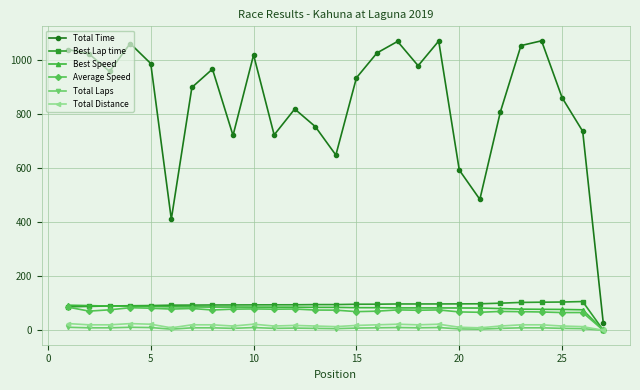

Which series has the widest spread of values?

Total Time